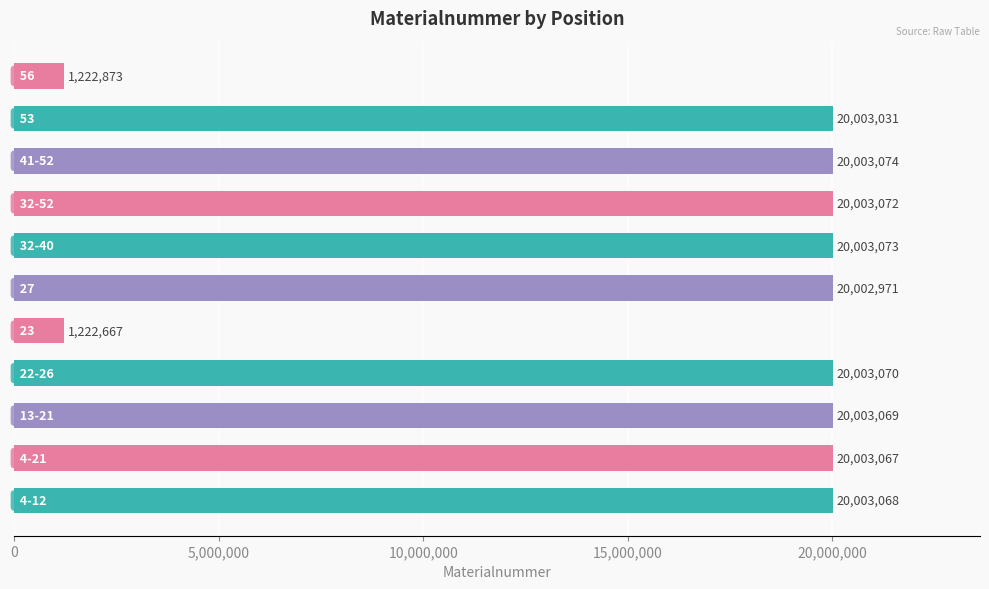

What is the difference between the maximum and minimum values?

18780407